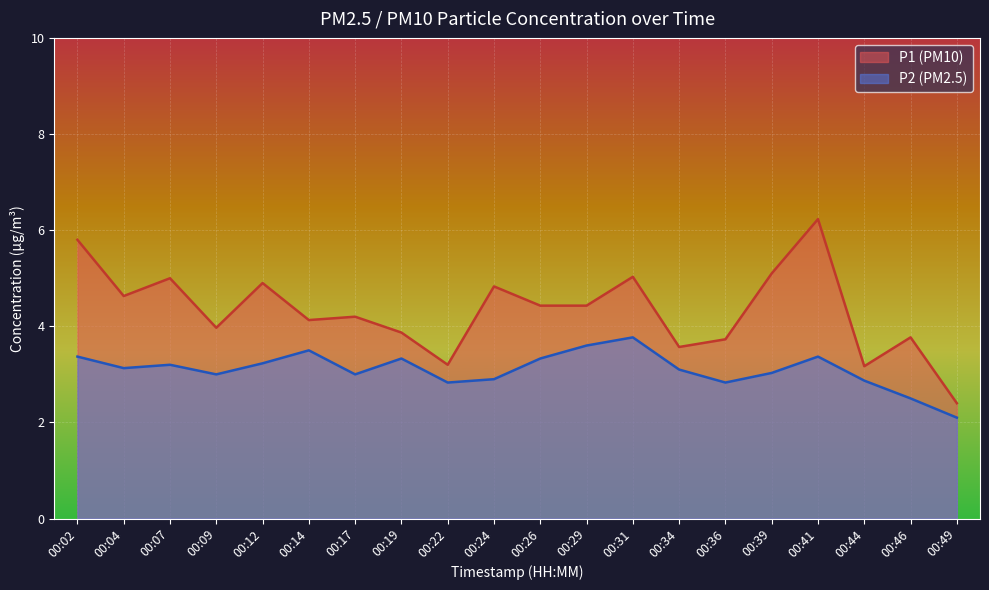

What is the spread (max minus min) of values at 00:26?

1.1